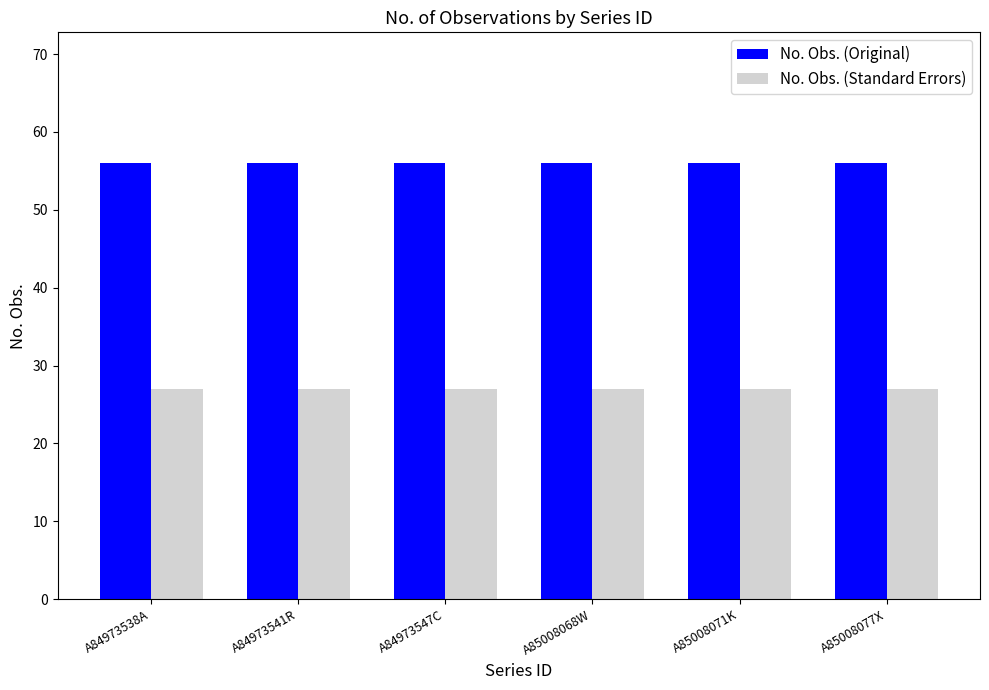

What value does the No. Obs. (Standard Errors) series have at A85008077X?

27